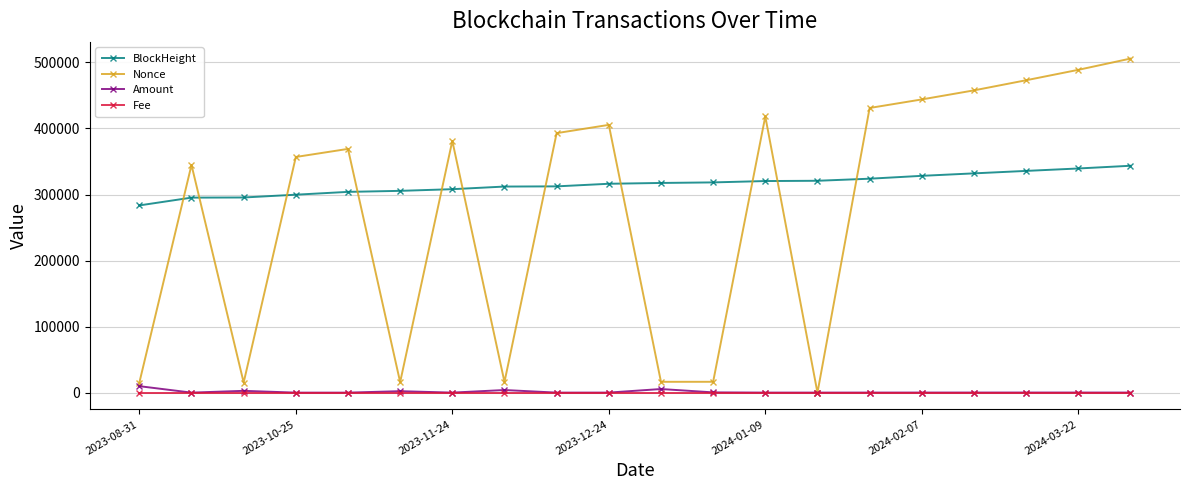

How many interior local valleys does the Nonce series have?

5